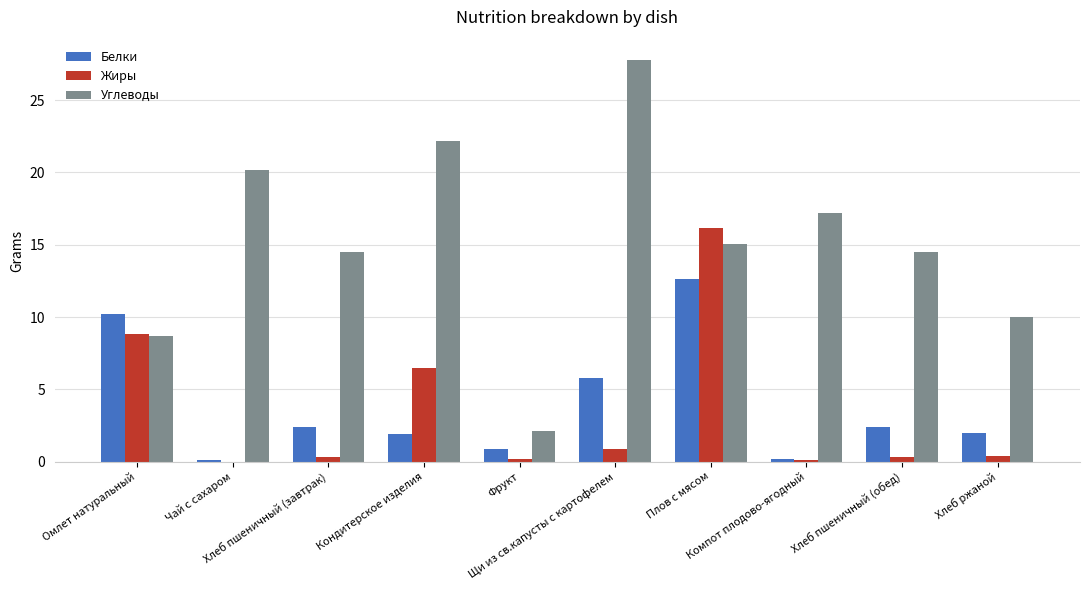

How many data points does each series have?

10